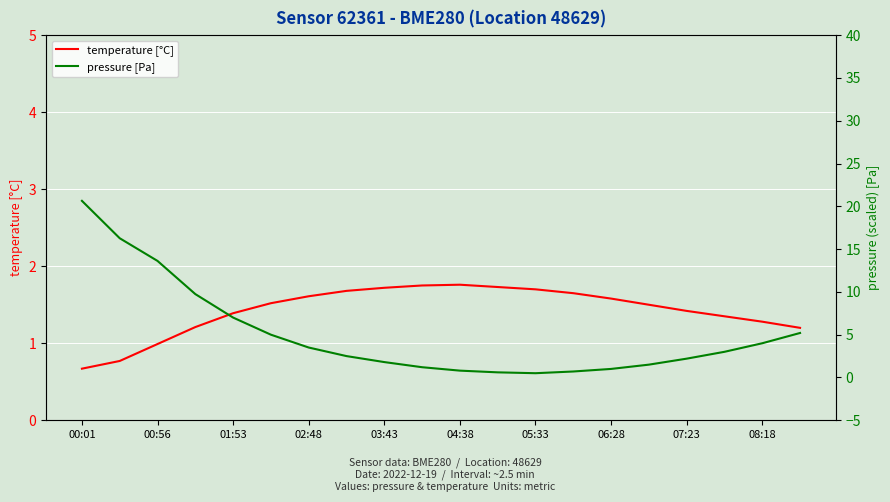

Is it true that temperature [°C] equals 1.7 at 05:33?

True